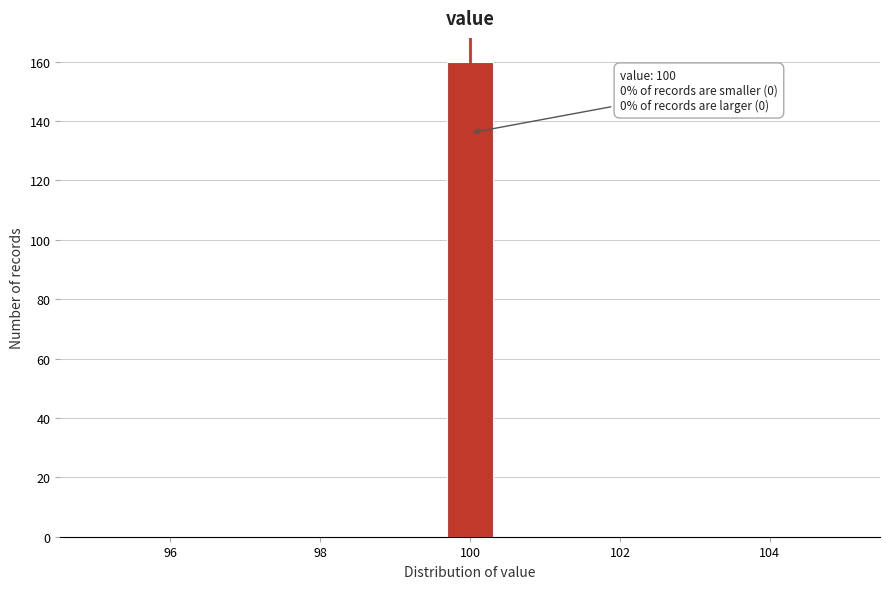

Around what value on the x-axis is the tallest bar? Give the approximate position of its centre, as read against the axis.

100.0